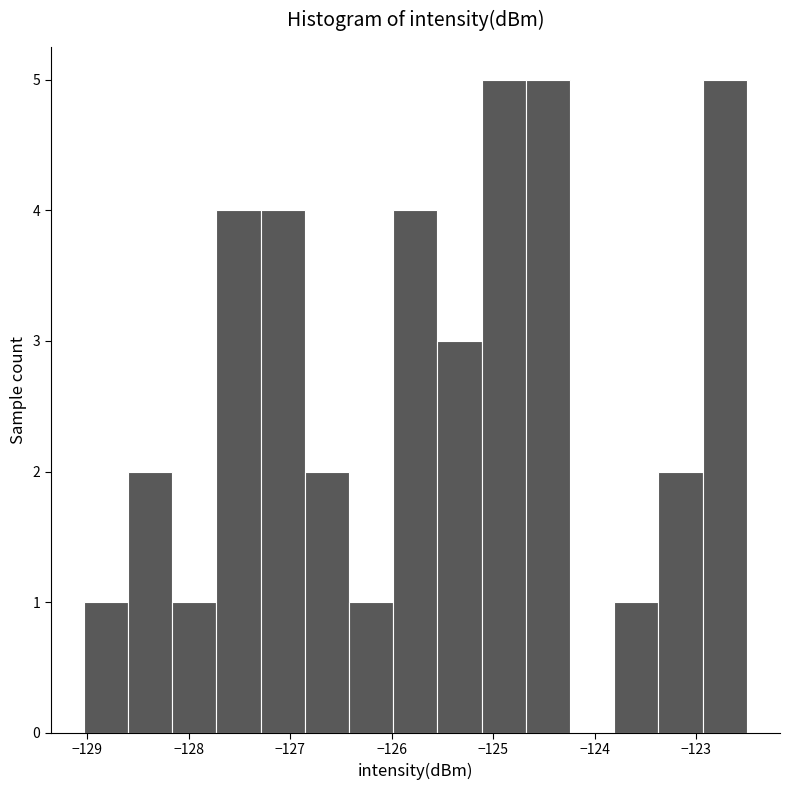

Reading left to right, list every bar in this chart as the range it spans on the x-axis followed by its height. Neither the bar edges nor the heights are printed on the chart, so give them approximately, as read against the axes.

-129.0 to -128.6: 1
-128.6 to -128.2: 2
-128.2 to -127.7: 1
-127.7 to -127.3: 4
-127.3 to -126.9: 4
-126.9 to -126.4: 2
-126.4 to -126.0: 1
-126.0 to -125.5: 4
-125.5 to -125.1: 3
-125.1 to -124.7: 5
-124.7 to -124.2: 5
-124.2 to -123.8: 0
-123.8 to -123.4: 1
-123.4 to -122.9: 2
-122.9 to -122.5: 5